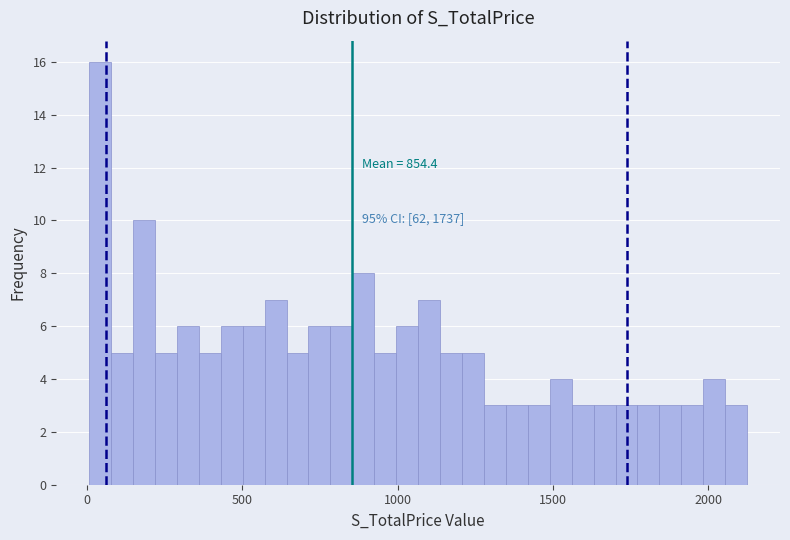

Around what value on the x-axis is the tallest bar? Give the approximate position of its centre, as read against the axis.

50